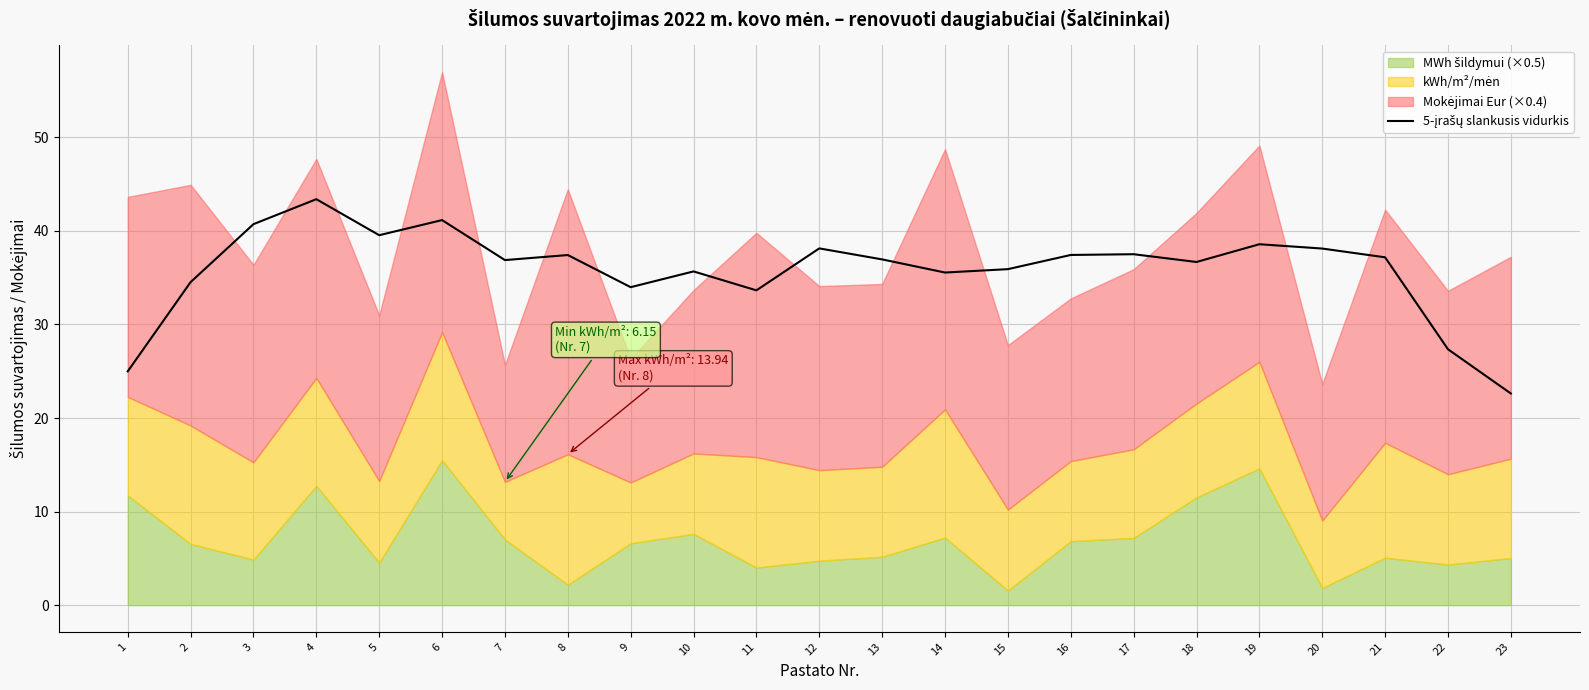

What is the difference between the second highest and second lowest values?

16.2